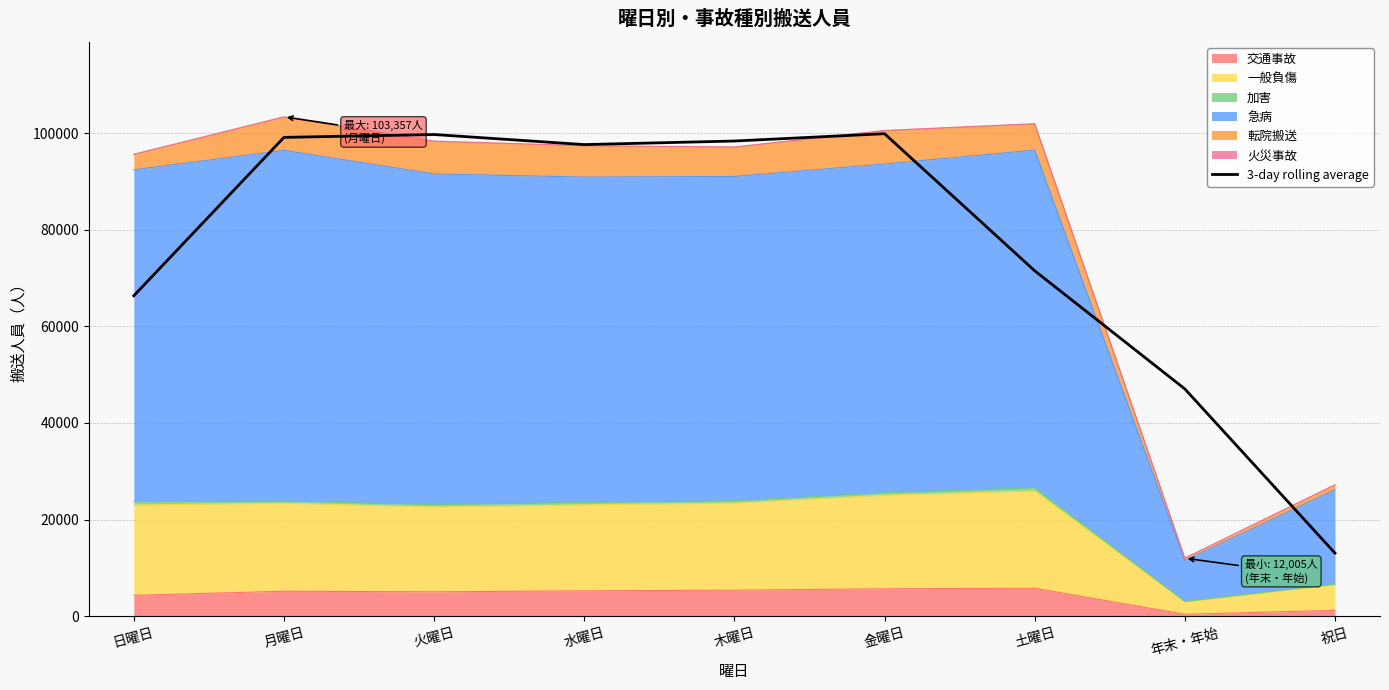

What is the change in value from 日曜日 to 水曜日?

+31282.0